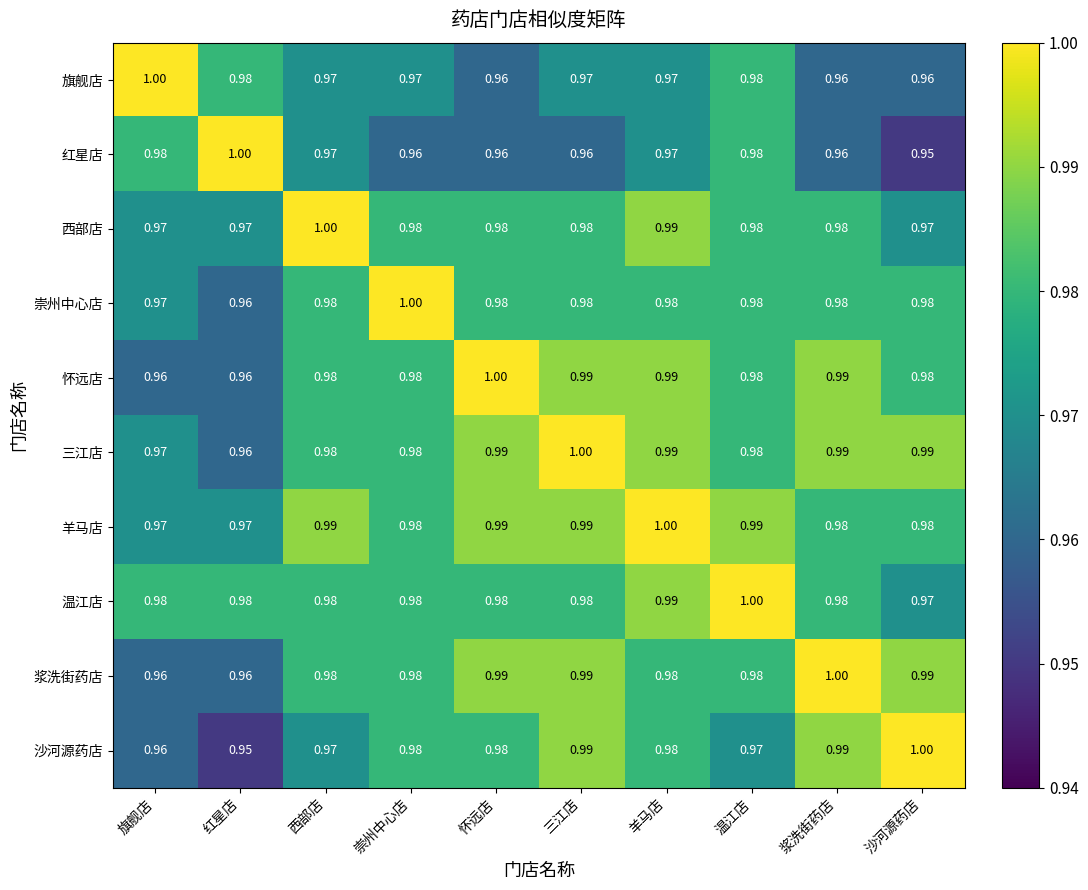

At how many categories does at least one series exceed 0?

10